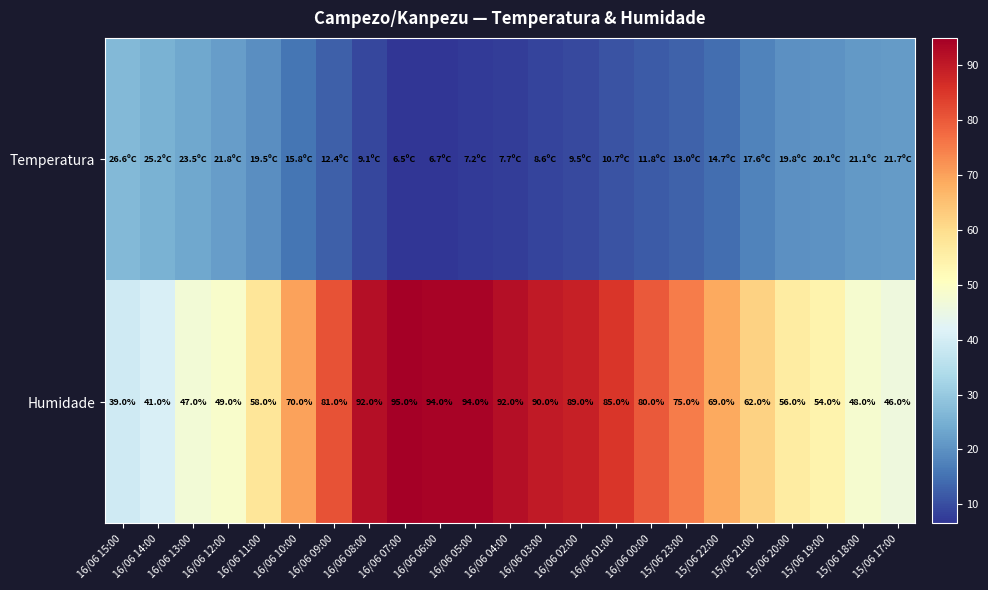

What is the maximum value shown in the chart?

95.0